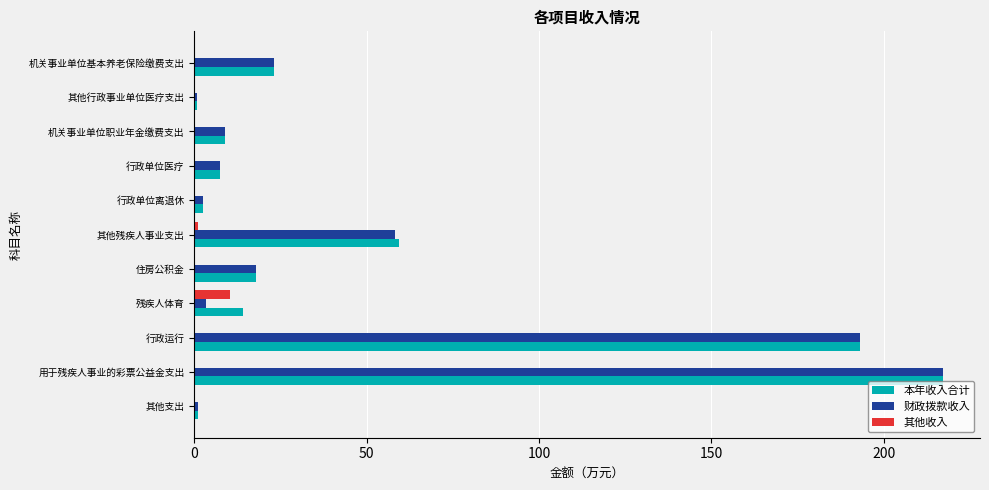

At which label does 本年收入合计 reach its peak?

用于残疾人事业的彩票公益金支出